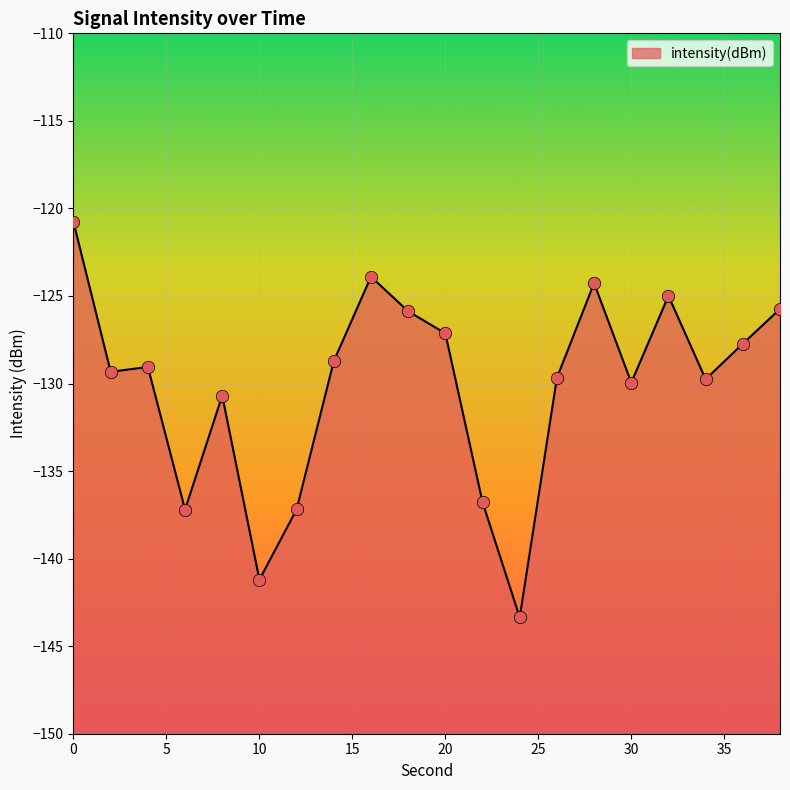

What is the change in value from 24 to 36?

+15.6